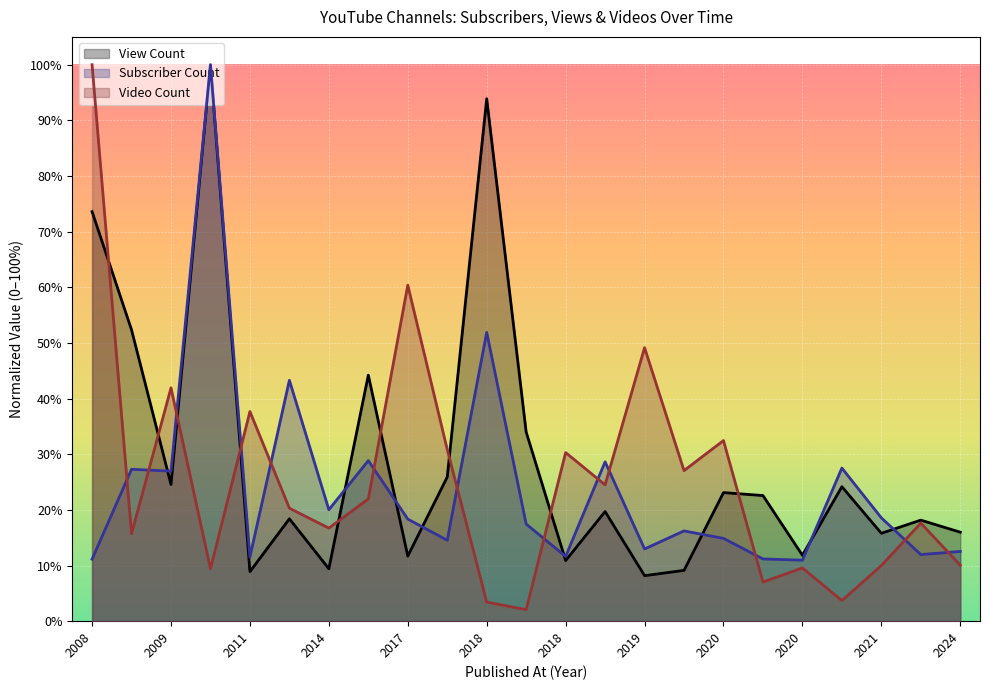

Where is the first local maximum for Subscriber Count?

2009